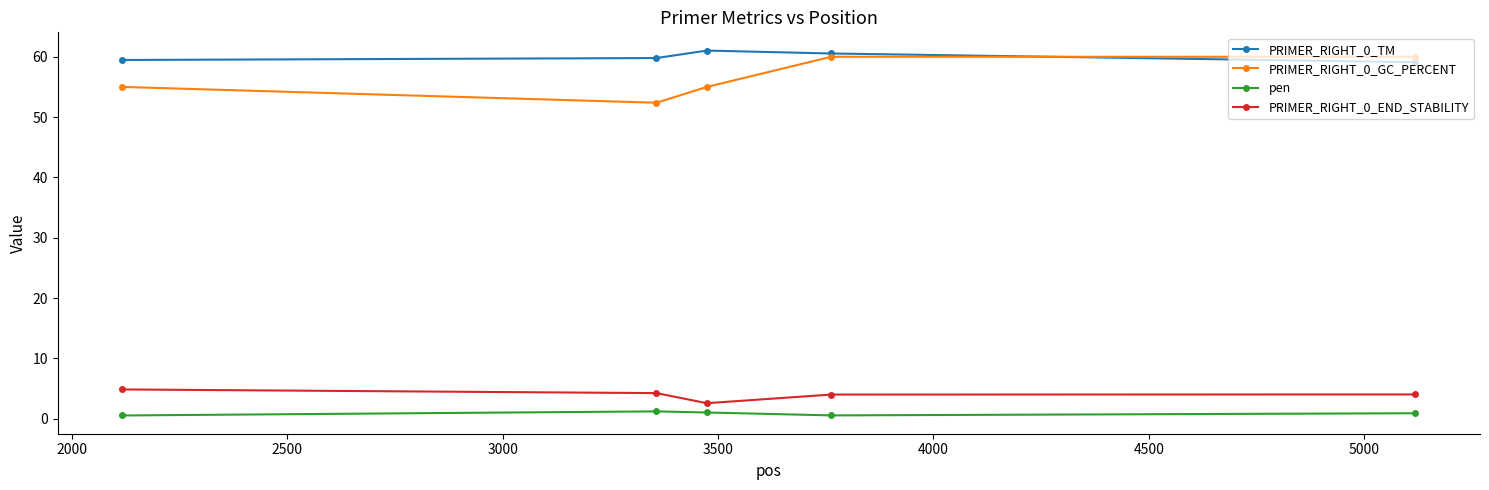

What is the value of the PRIMER_RIGHT_0_GC_PERCENT point at the 1st from the left?

55.0